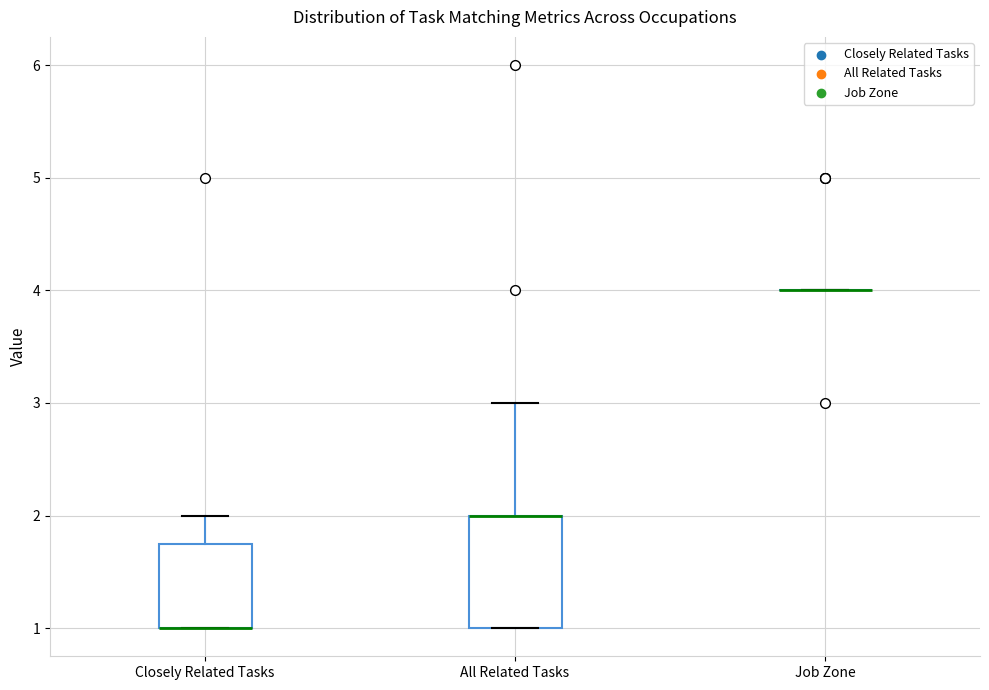

Reading left to right, read every box against the y-axis: the position of its median line, the range the box covers, and the ends of its whiskers. The values are not printed on the chart, so give them approximately, as read against the axis.

Closely Related Tasks: median 1.0 (drawn on the box's lower edge), box 1.0 to 1.8, whiskers 1.0 to 2.0
All Related Tasks: median 2.0 (drawn on the box's upper edge), box 1.0 to 2.0, whiskers 1.0 to 3.0
Job Zone: box collapsed to a line at 4.0, whiskers 4.0 to 4.0